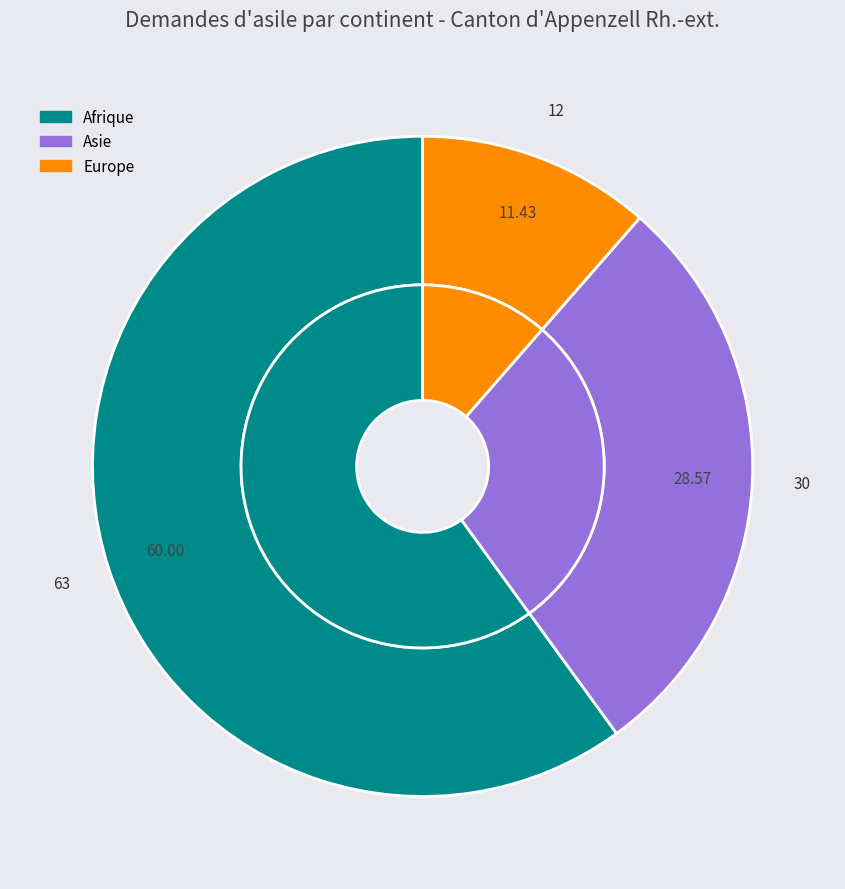

What is the majority slice?

Afrique